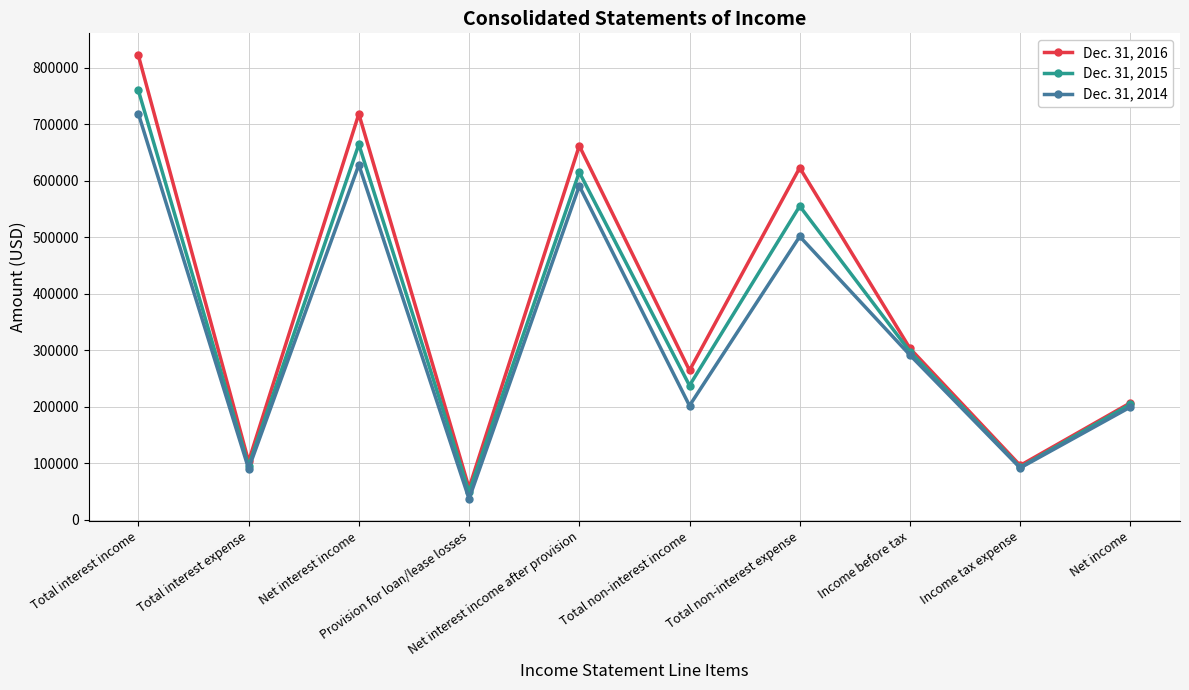

Read the Dec. 31, 2016 value at Total non-interest expense, to the nearest 50.

623200